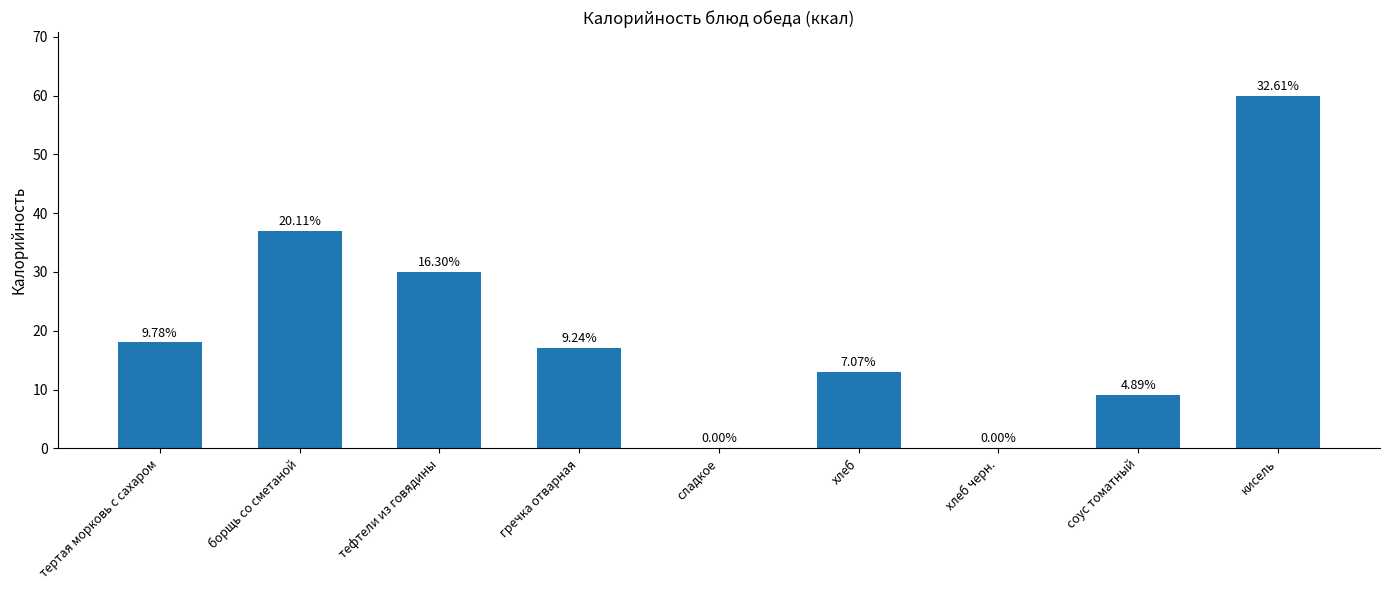

What is the label of the 1st bar from the left?

тертая морковь с сахаром